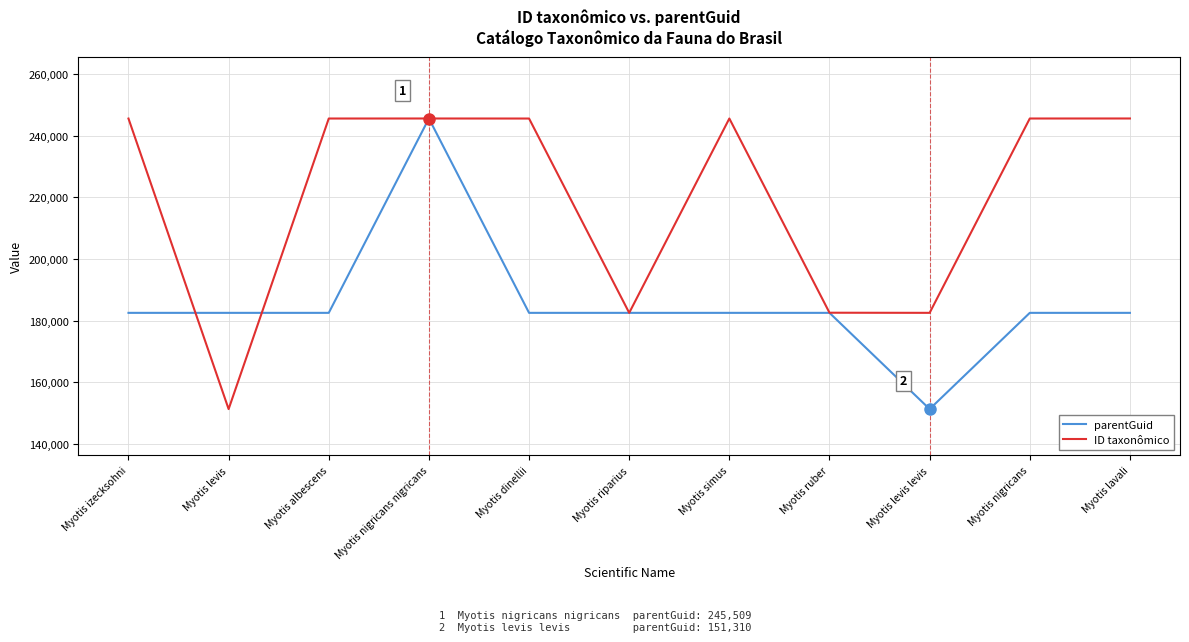

After their last crossing, which series has the higher values: ID taxonômico or parentGuid?

ID taxonômico